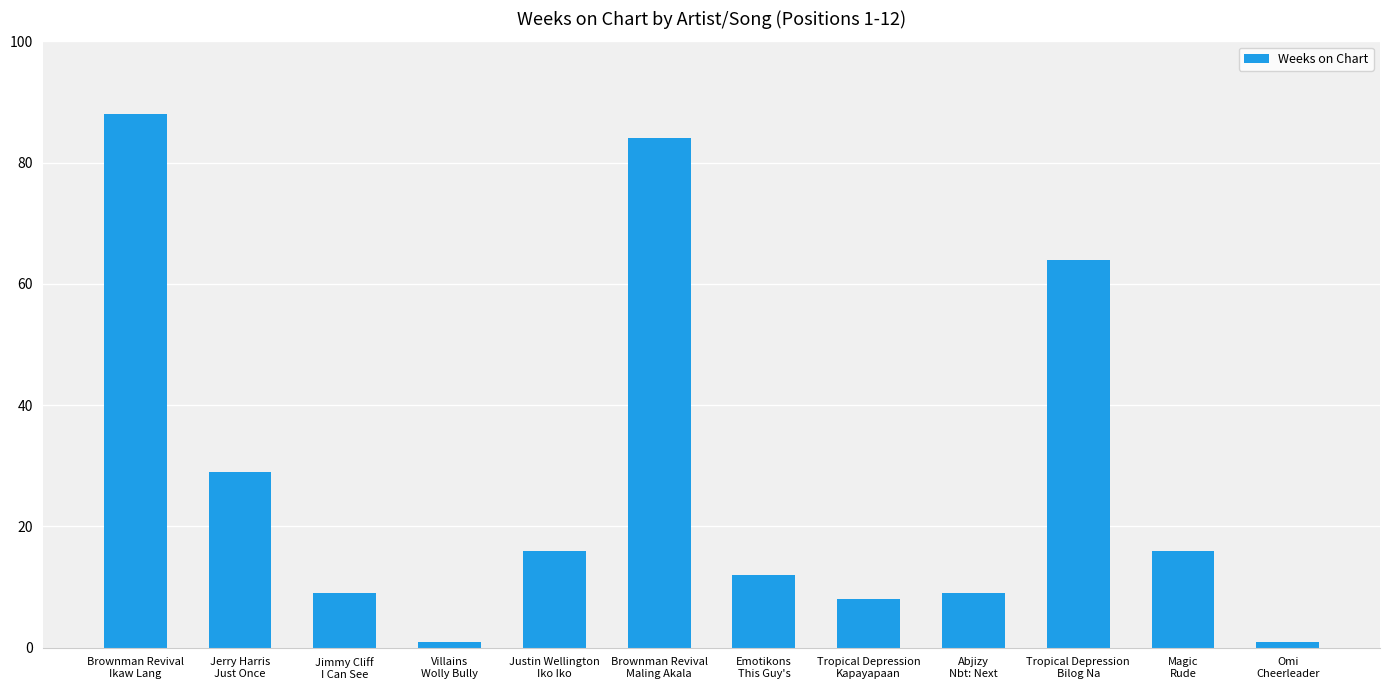

What is the difference between the second highest and minimum values?

83